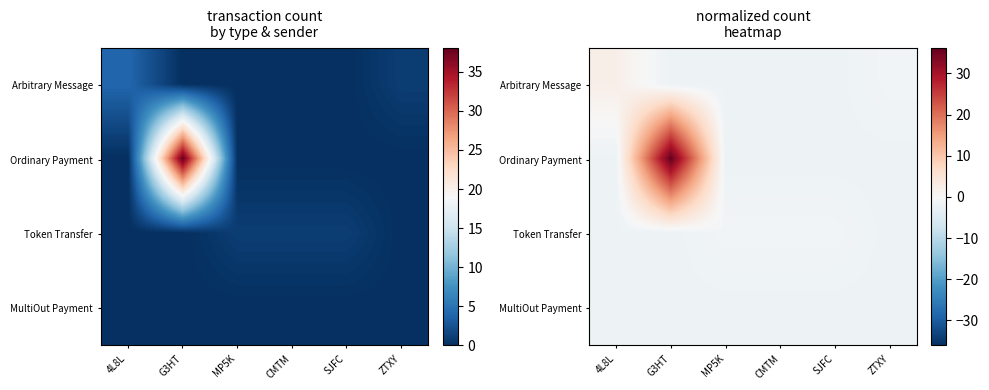

At G3HT, list the series in order from smallest to largest.

Arbitrary Message, Token Transfer, MultiOut Payment, Ordinary Payment